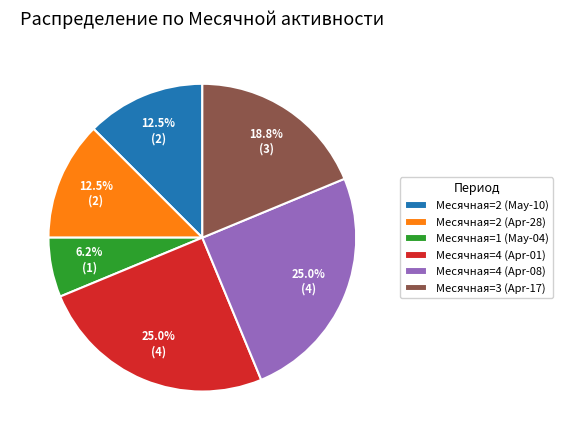

Is there a majority slice in this chart?

No